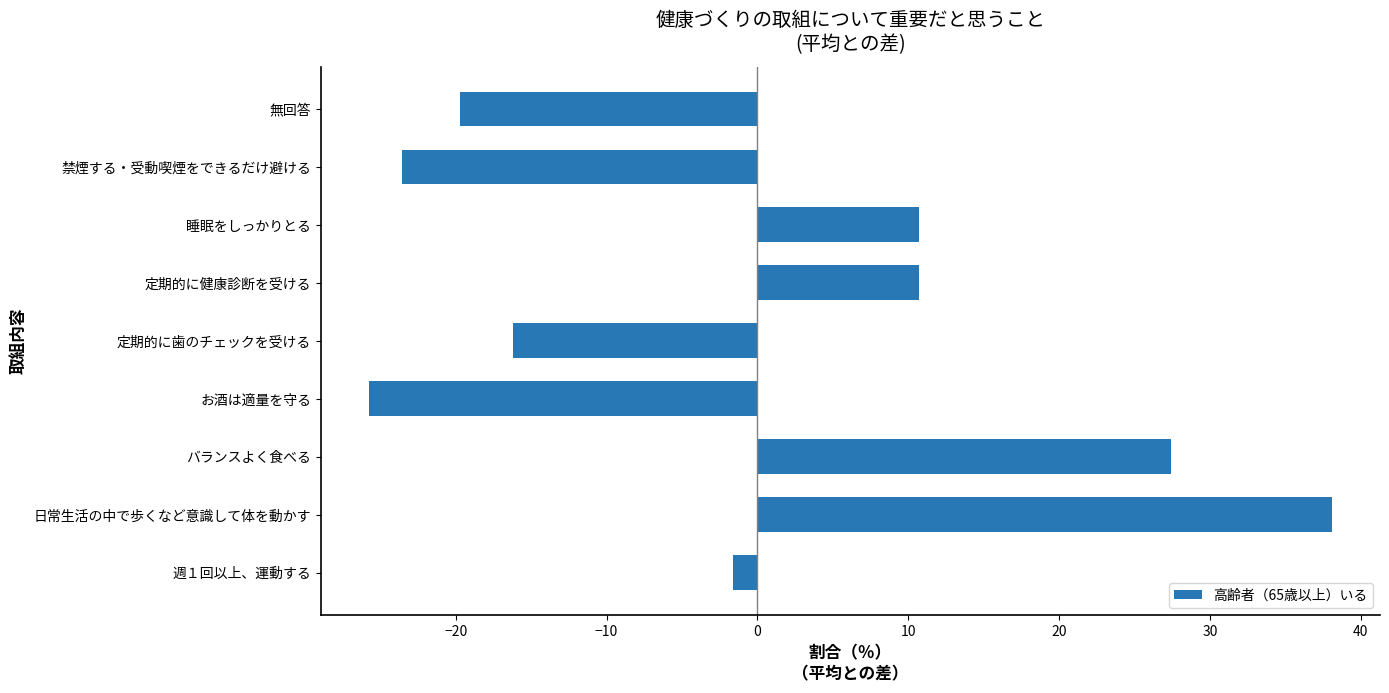

How many bars are there in total?

9